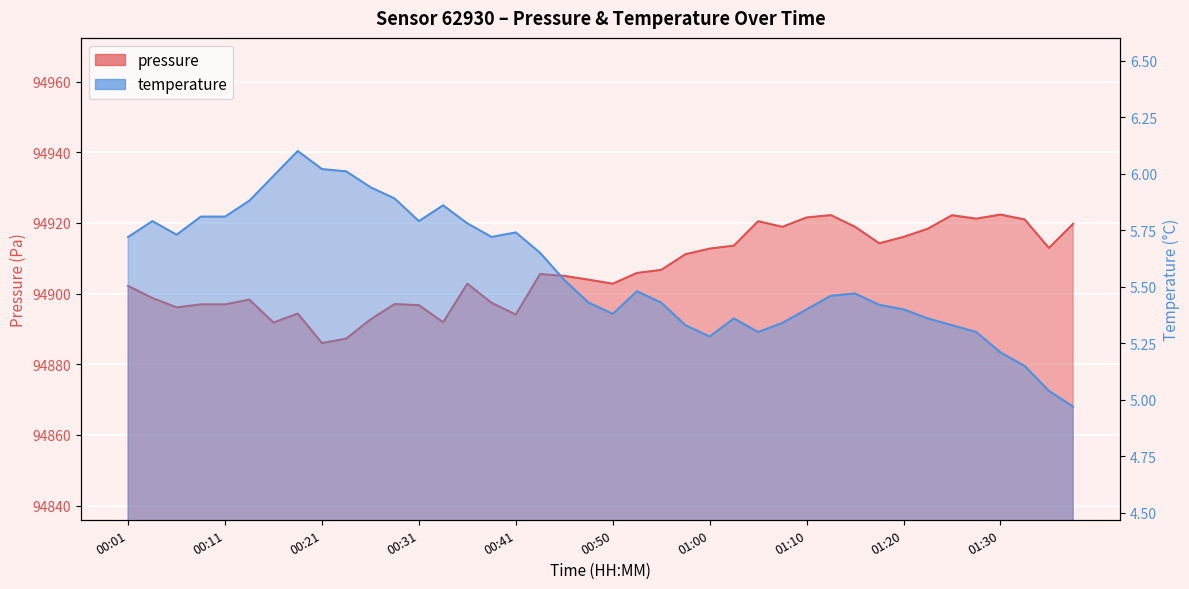

Reading right to left, what are all the values shown in this chart?

pressure: 94919.8	94912.9	94921.0	94922.3	94921.2	94922.2	94918.3	94916.0	94914.2	94918.9	94922.2	94921.5	94918.9	94920.5	94913.6	94912.7	94911.1	94906.7	94905.8	94902.8	94903.9	94905.0	94905.5	94894.1	94897.4	94902.8	94891.9	94896.7	94897.0	94892.7	94887.2	94886.0	94894.3	94891.8	94898.3	94896.9	94896.9	94896.1	94898.8	94902.2
temperature: 5.0	5.0	5.2	5.2	5.3	5.3	5.4	5.4	5.4	5.5	5.5	5.4	5.3	5.3	5.4	5.3	5.3	5.4	5.5	5.4	5.4	5.5	5.7	5.7	5.7	5.8	5.9	5.8	5.9	5.9	6.0	6.0	6.1	6.0	5.9	5.8	5.8	5.7	5.8	5.7